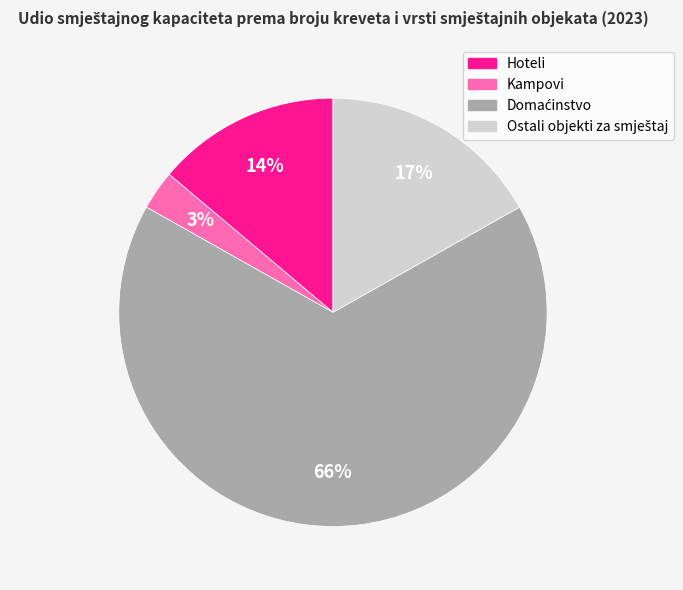

How many segments does this pie chart have?

4